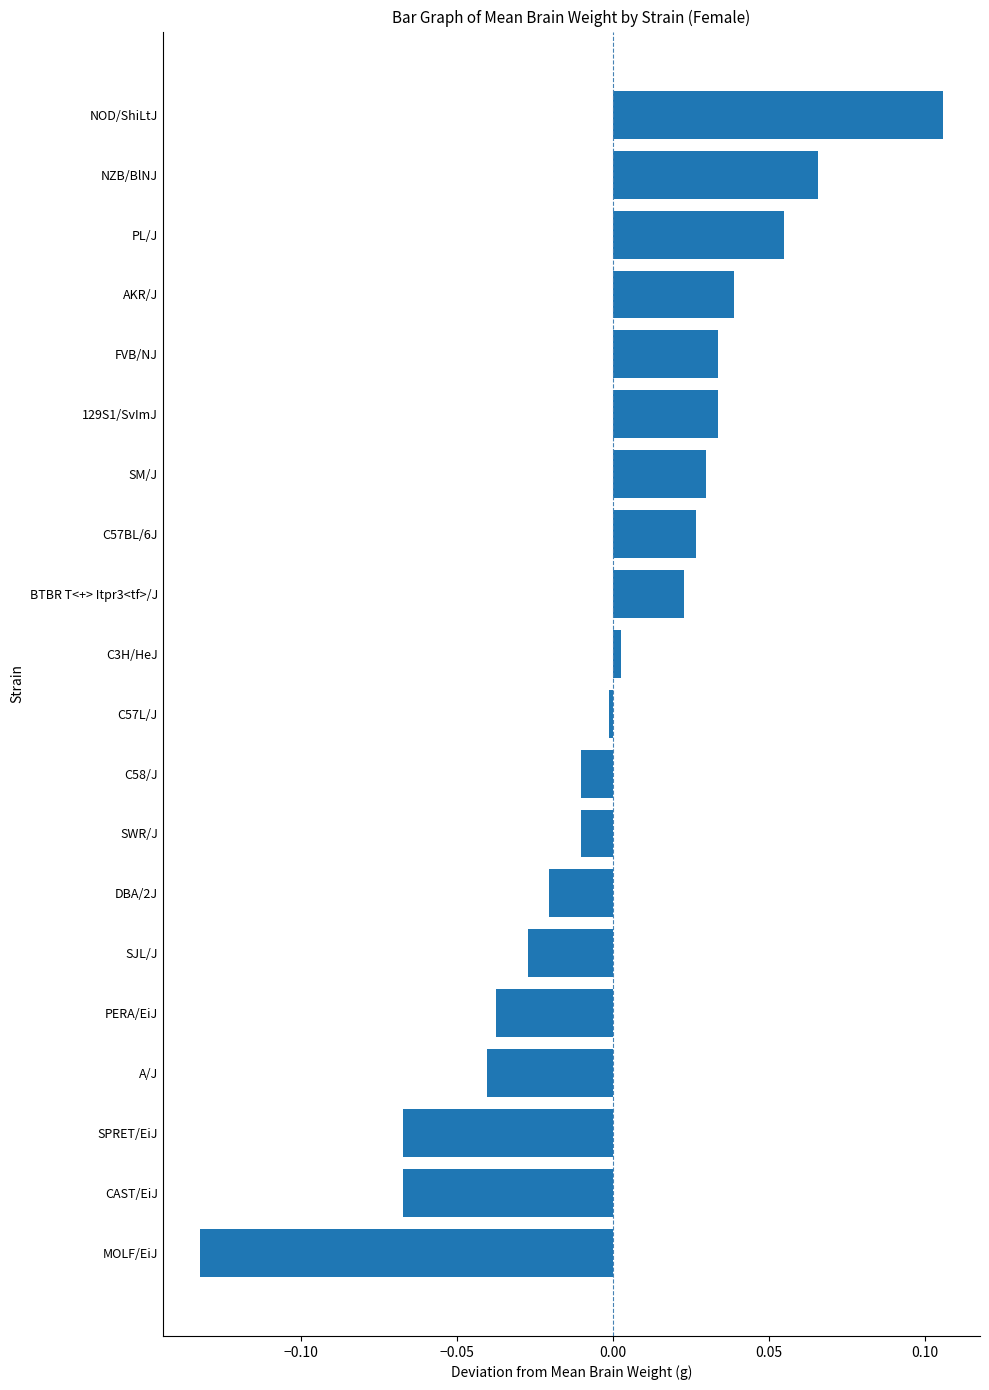

The chart shows a value of 0.2 at NOD/ShiLtJ. True or false?

False